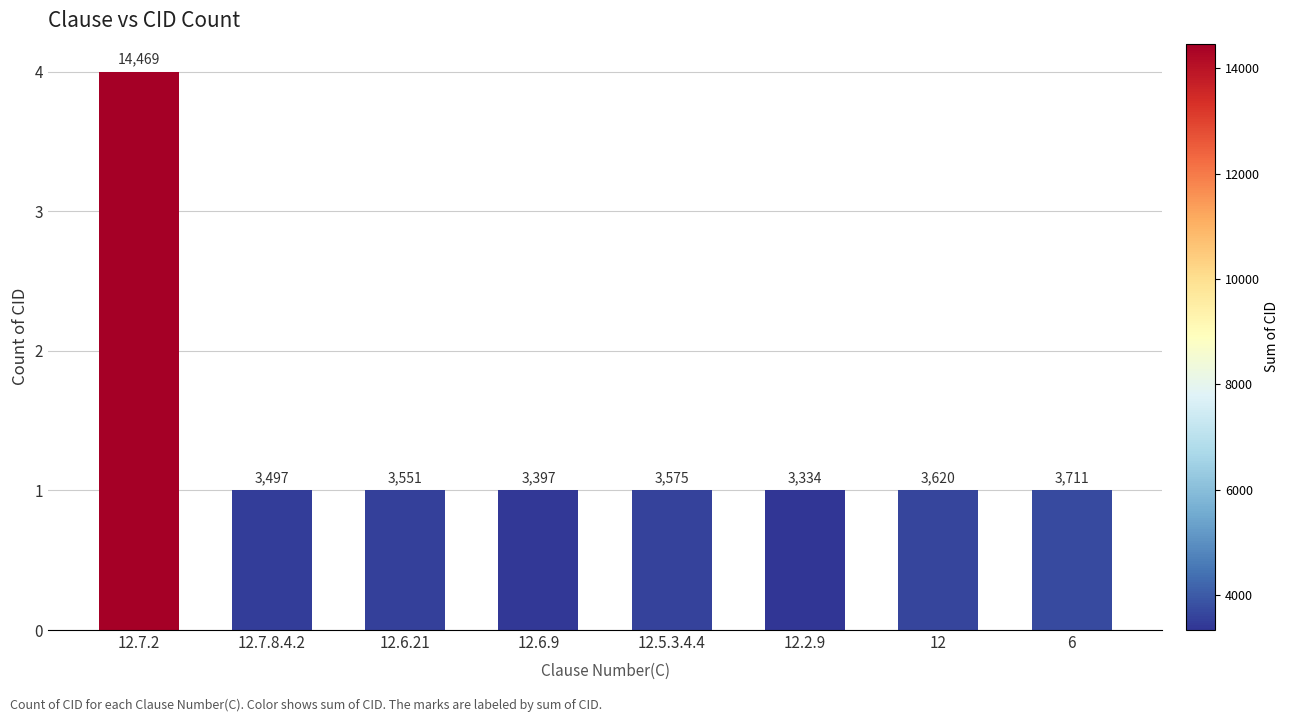

Reading right to left, what are all the values shown in this chart?

6=1	12=1	12.2.9=1	12.5.3.4.4=1	12.6.9=1	12.6.21=1	12.7.8.4.2=1	12.7.2=4